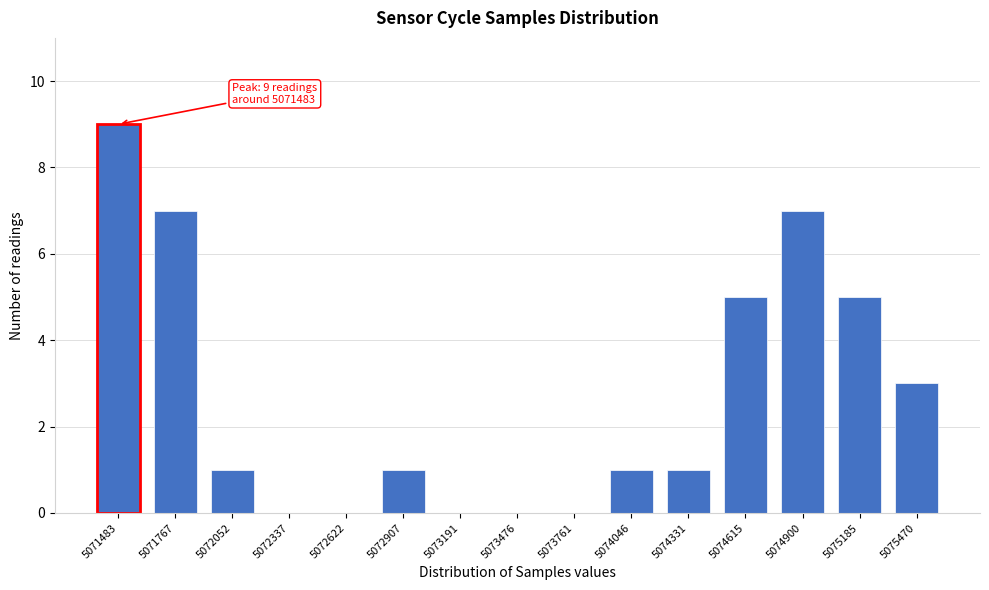

Reading right to left, what are all the values shown in this chart?

5075470=3	5075185=5	5074900=7	5074615=5	5074331=1	5074046=1	5073761=0	5073476=0	5073191=0	5072907=1	5072622=0	5072337=0	5072052=1	5071767=7	5071483=9